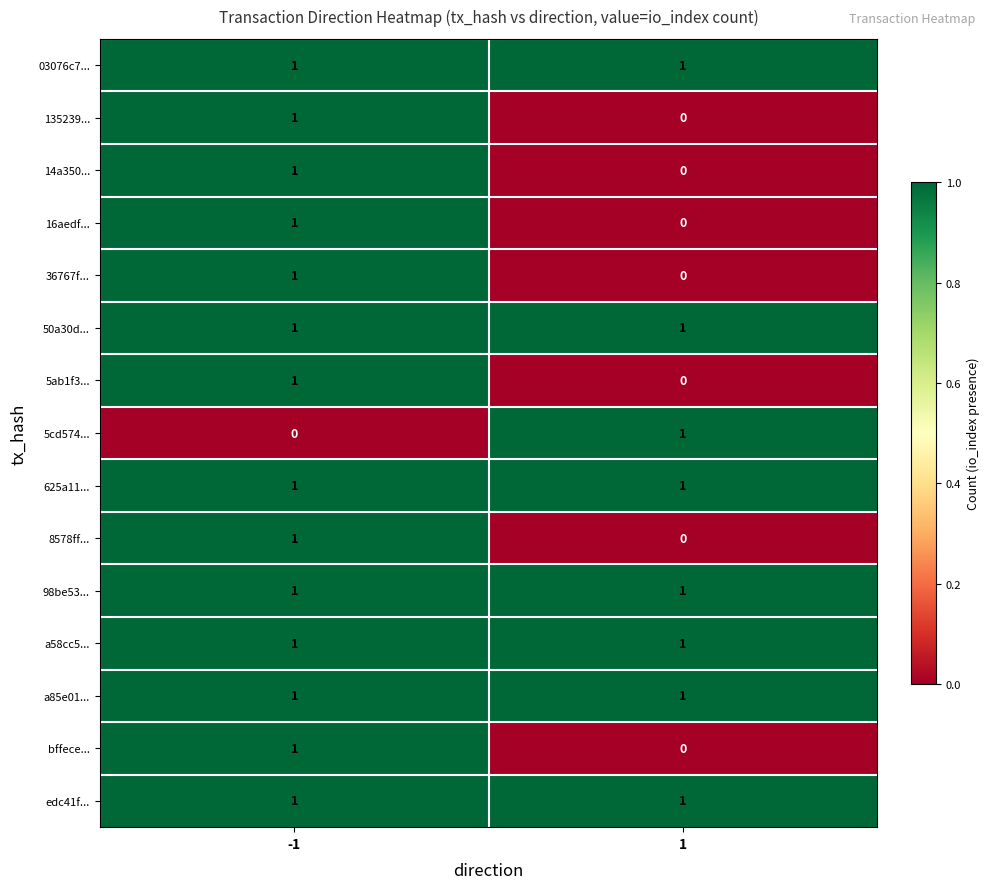

Reading right to left, extract all data points from this chart.

03076c7...: 1=1	-1=1
135239...: 1=0	-1=1
14a350...: 1=0	-1=1
16aedf...: 1=0	-1=1
36767f...: 1=0	-1=1
50a30d...: 1=1	-1=1
5ab1f3...: 1=0	-1=1
5cd574...: 1=1	-1=0
625a11...: 1=1	-1=1
8578ff...: 1=0	-1=1
98be53...: 1=1	-1=1
a58cc5...: 1=1	-1=1
a85e01...: 1=1	-1=1
bffece...: 1=0	-1=1
edc41f...: 1=1	-1=1